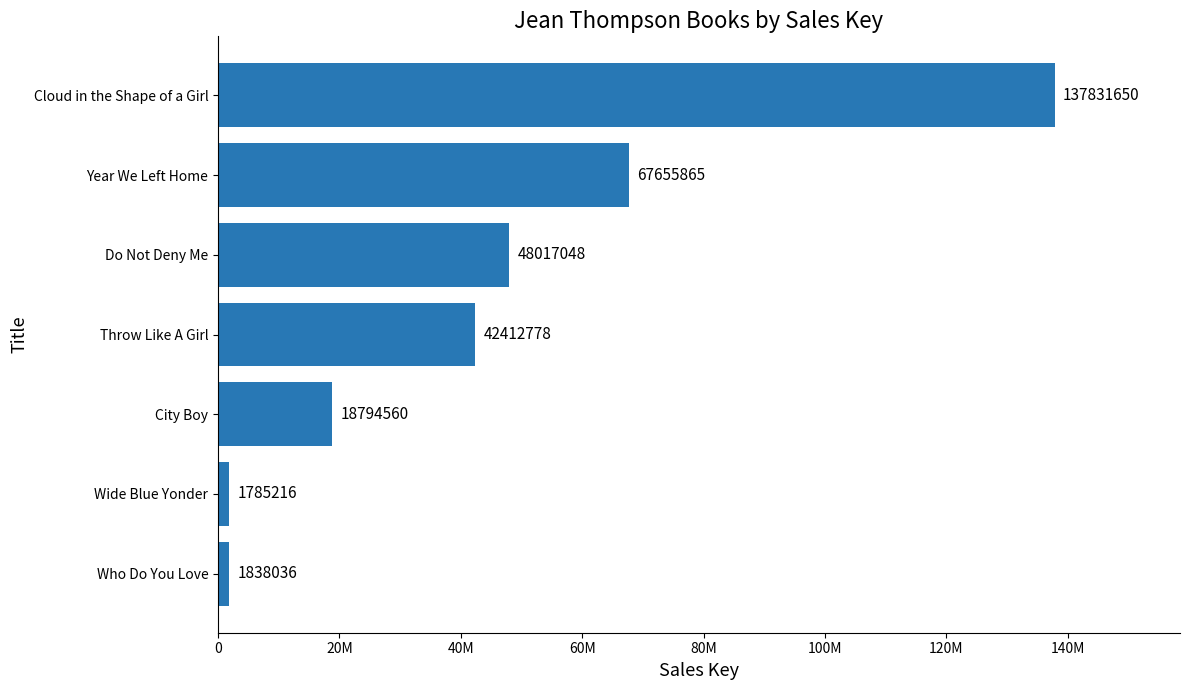

Does the chart contain any negative values?

No